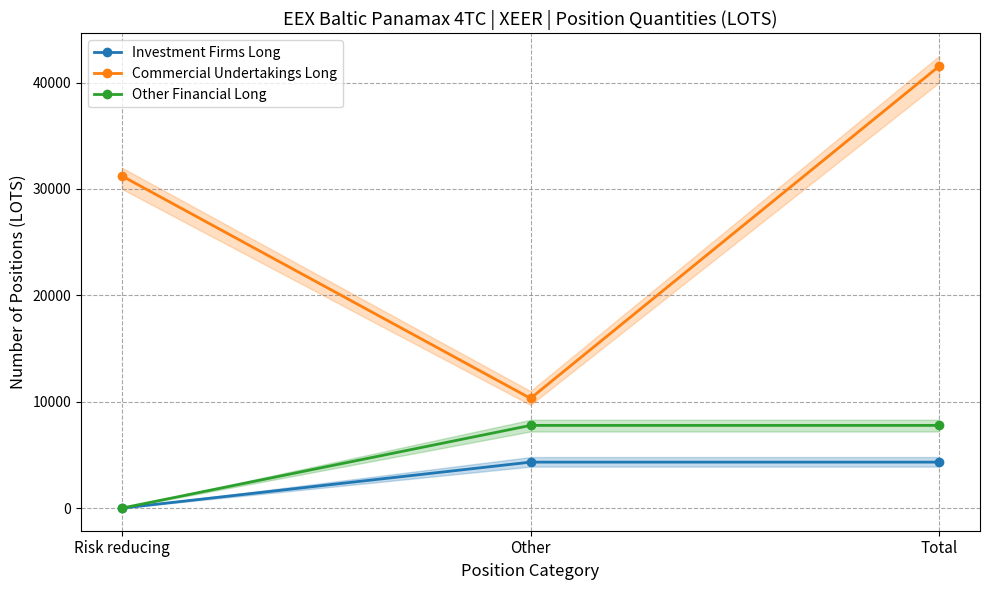

What position from the left is Risk reducing?

1